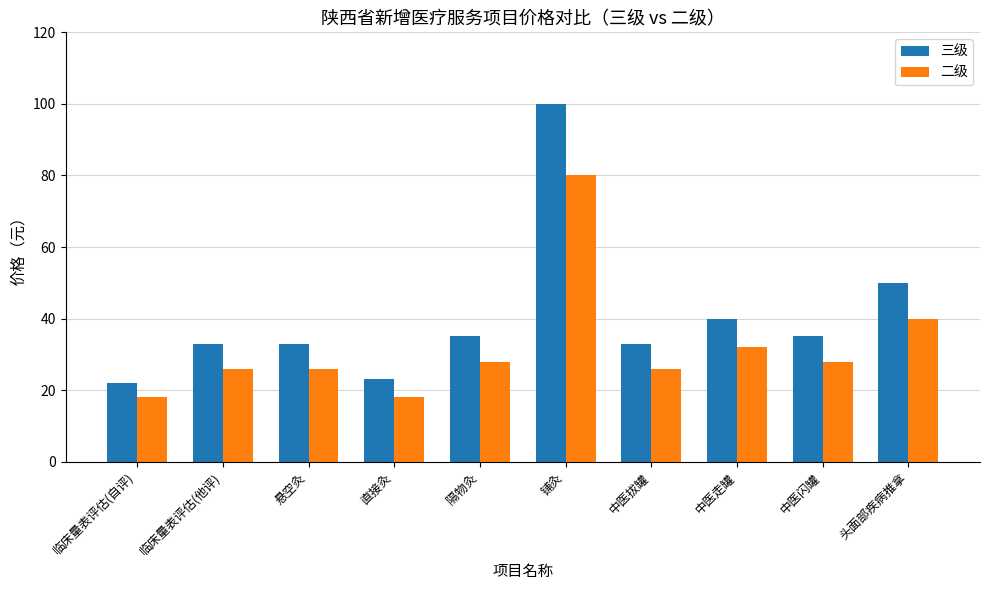

What is the approximate value of 三级 at 头面部疾病推拿?

50